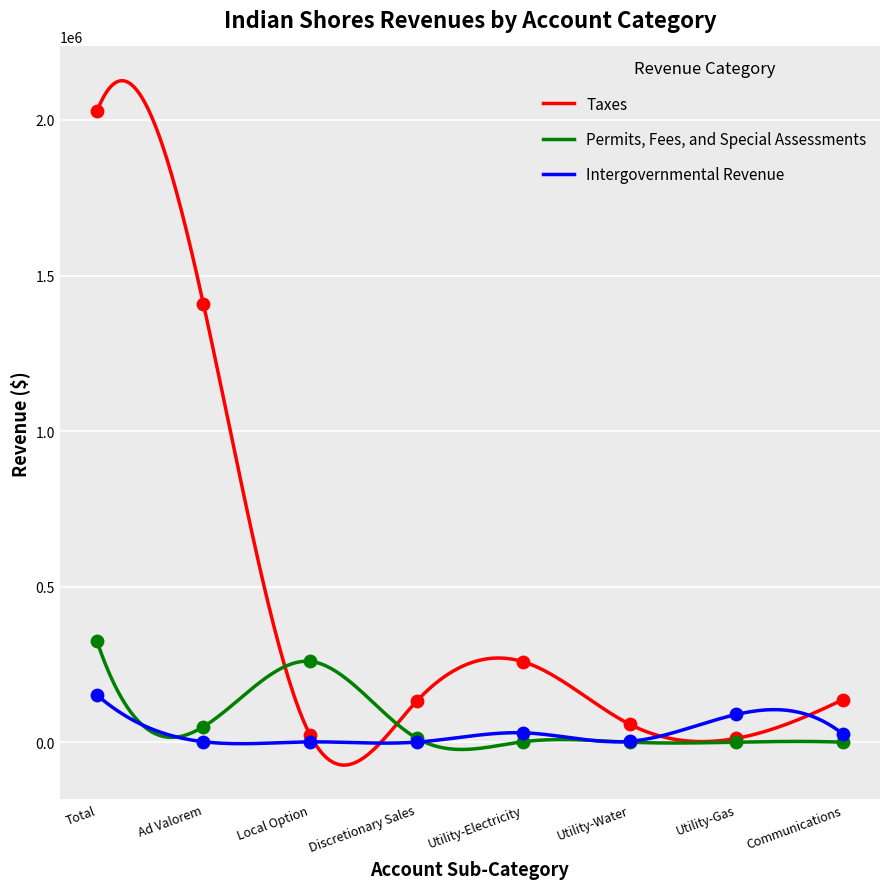

Which series reaches the maximum Y coordinate?

Taxes